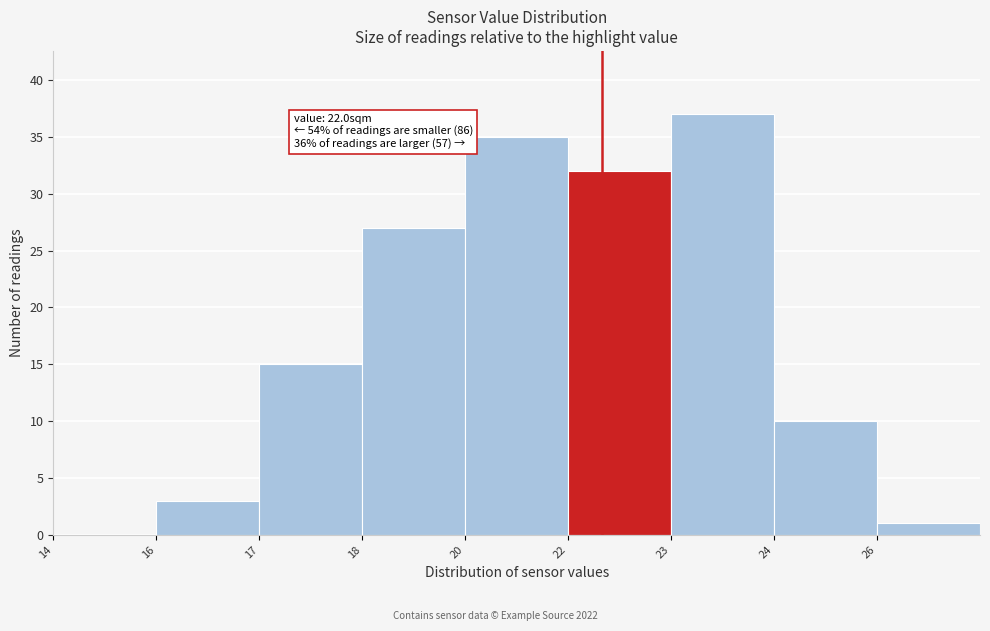

Reading left to right, list all the values displayed in this chart.

14=0	16=3	17=15	18=27	20=35	22=32	23=37	24=10	26=1